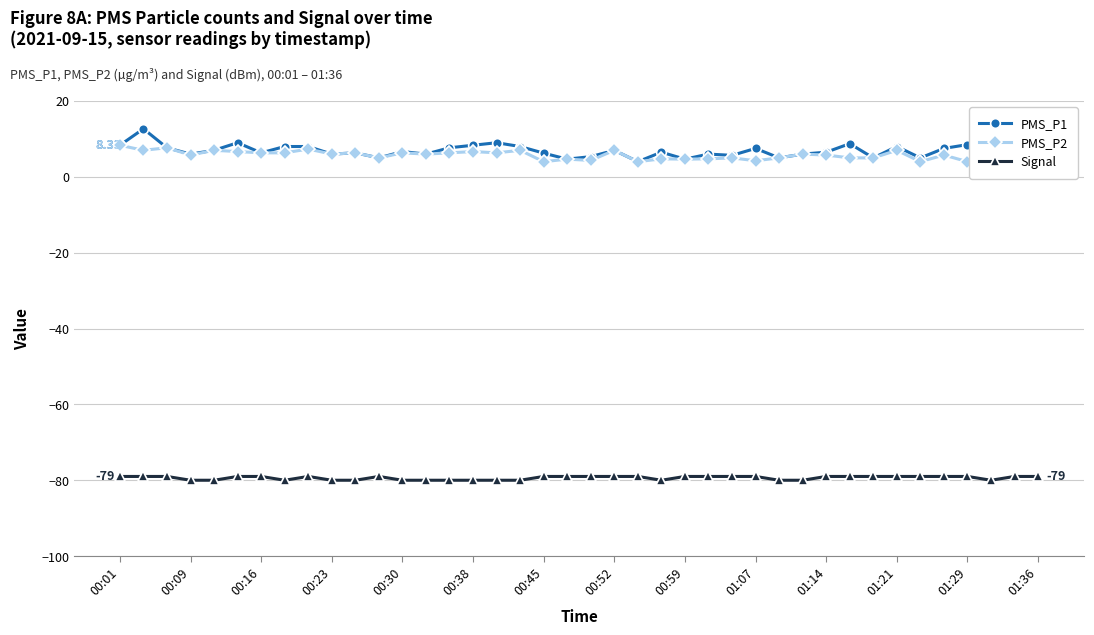

What is the lowest value of the PMS_P1 series?

4.0